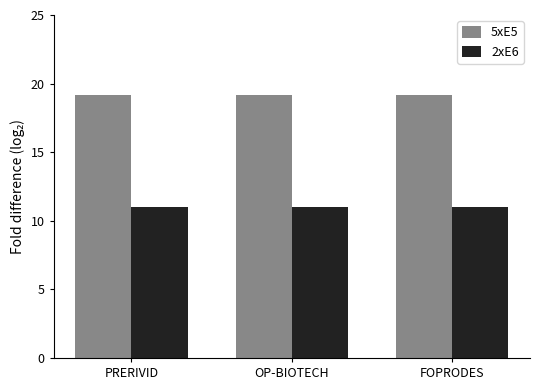

How many bars are there in total?

6